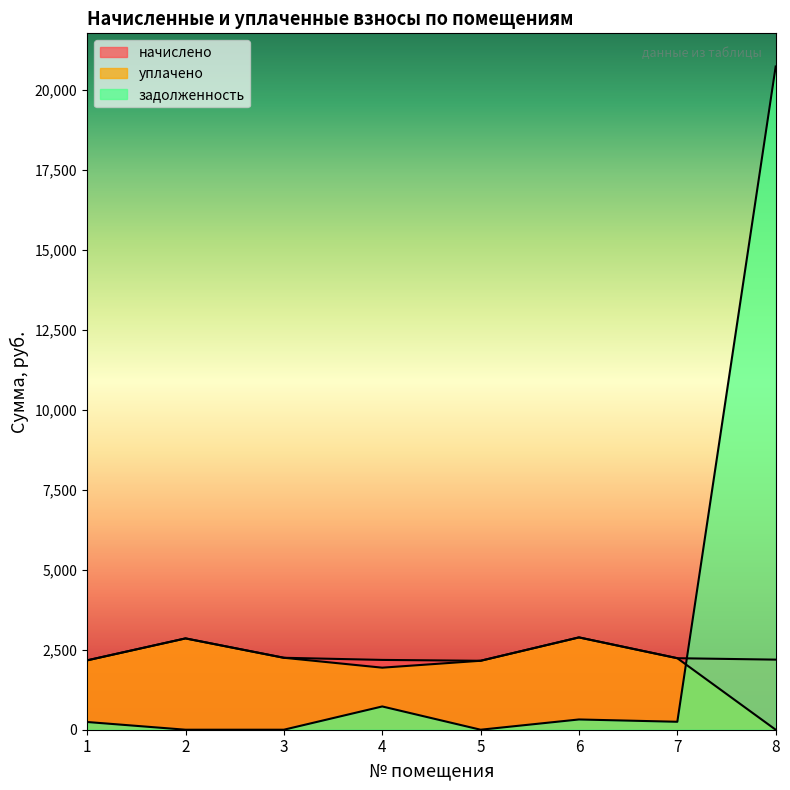

True or false: задолженность has a value of 341.8 at 1.

False